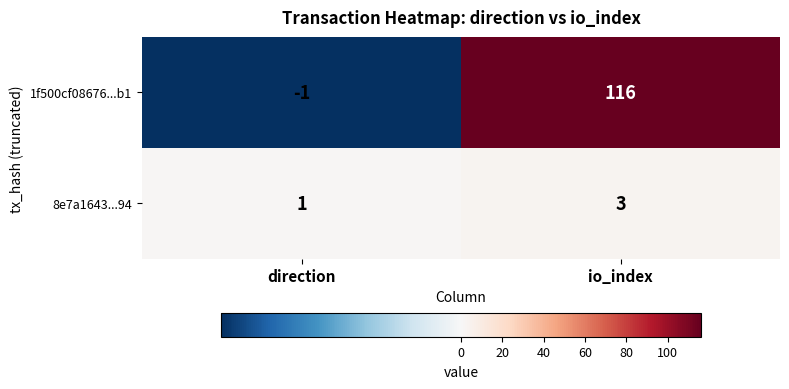

What is the sum of all 1f500cf08676...b1 values?

115